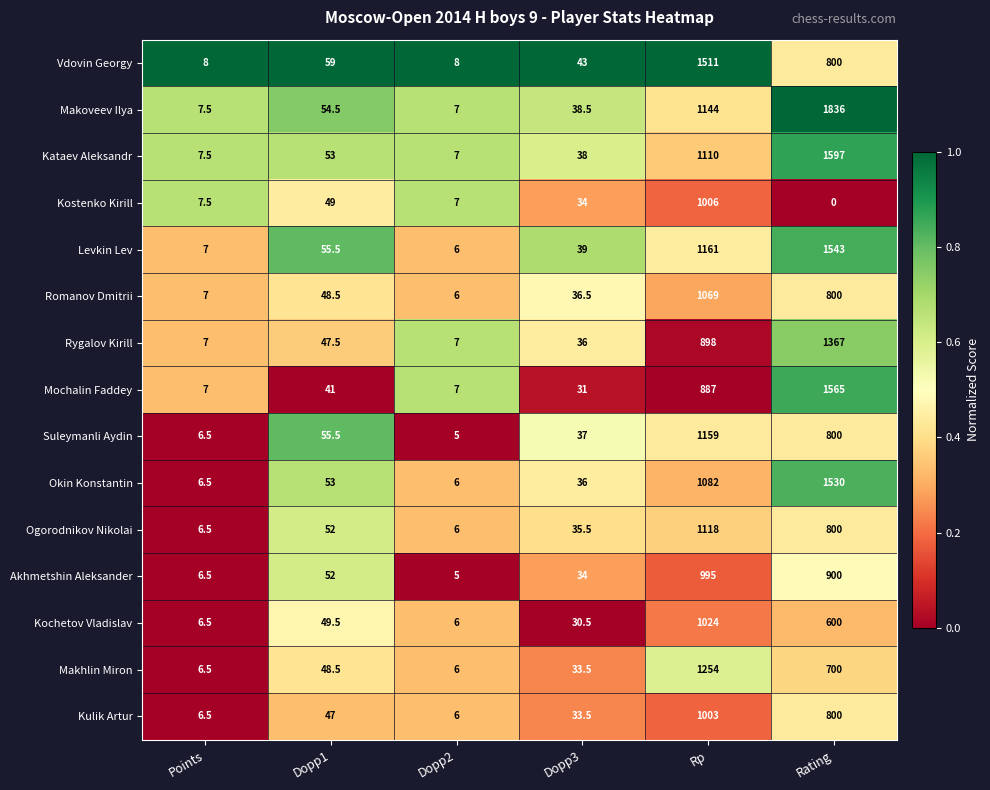

Is it true that Kostenko Kirill equals 49.0 at Dopp1?

True